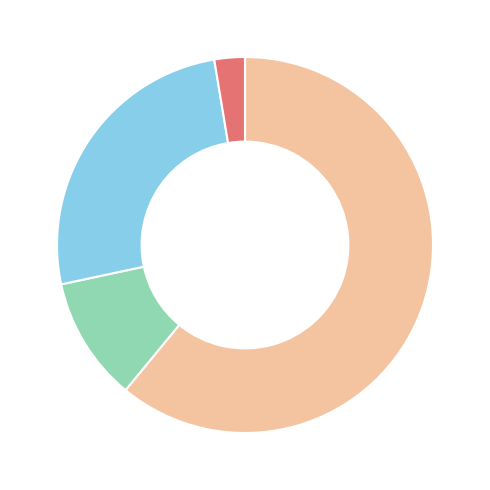

Is there any slice that represents more than half of the pie?

Yes